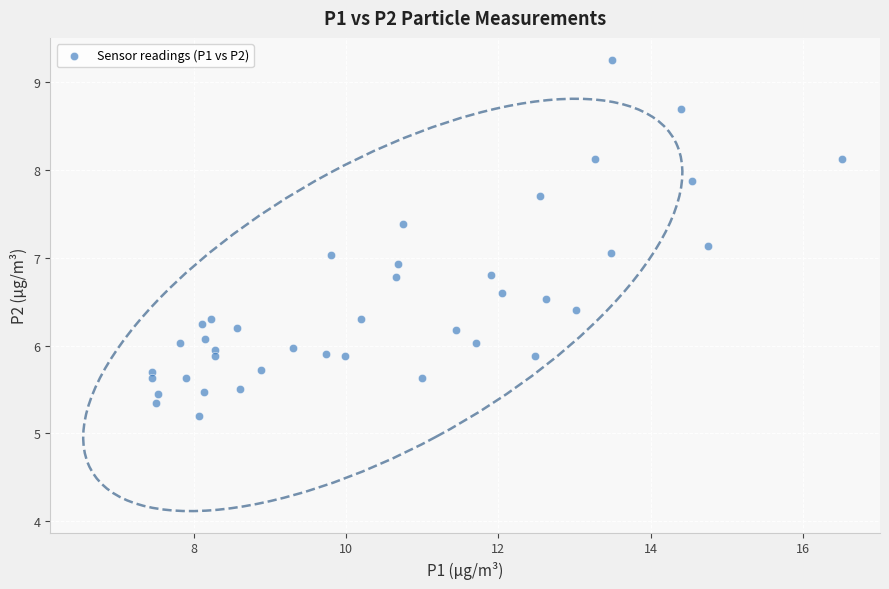

What is the range of X values (max minus min)?

9.1